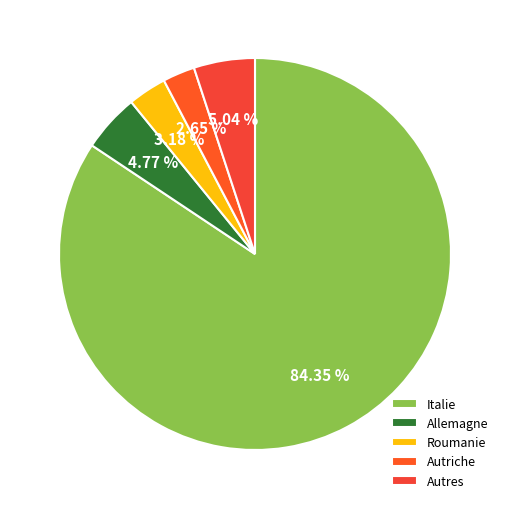

What is the smallest slice in the pie chart?

Autriche